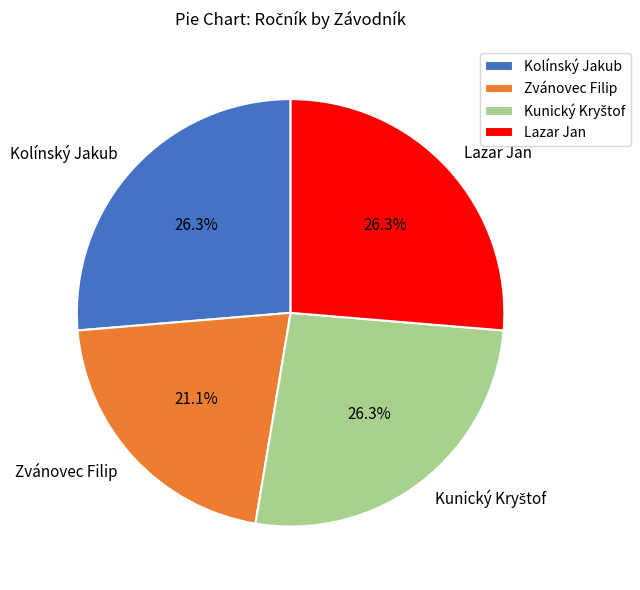

Between Zvánovec Filip and Kolínský Jakub, which is larger?

Kolínský Jakub